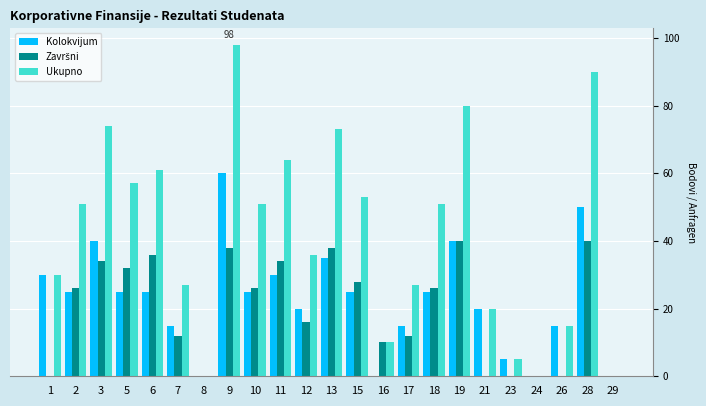

Are the bars grouped side by side (vs. stacked)?

Yes